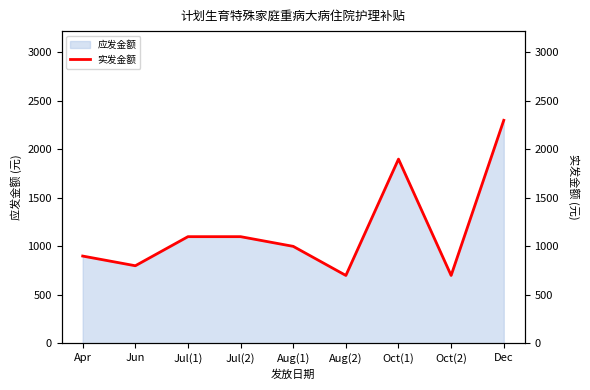

How many lines are shown in the chart?

1